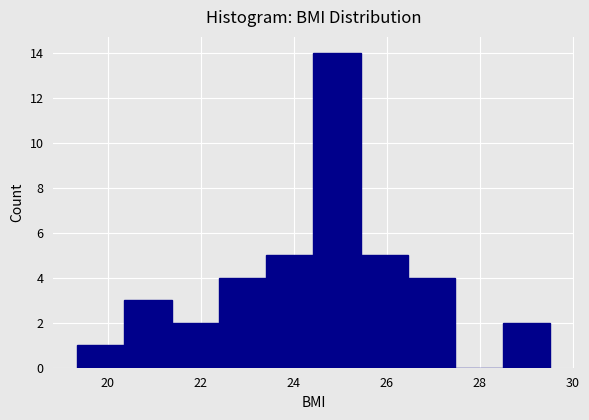

Over which range of the x-axis is the bar tallest?

24.4 to 25.4